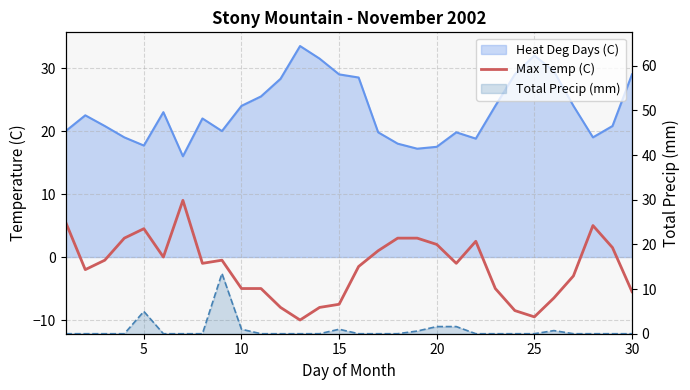

What is the value of the 7th point from the left?

9.0